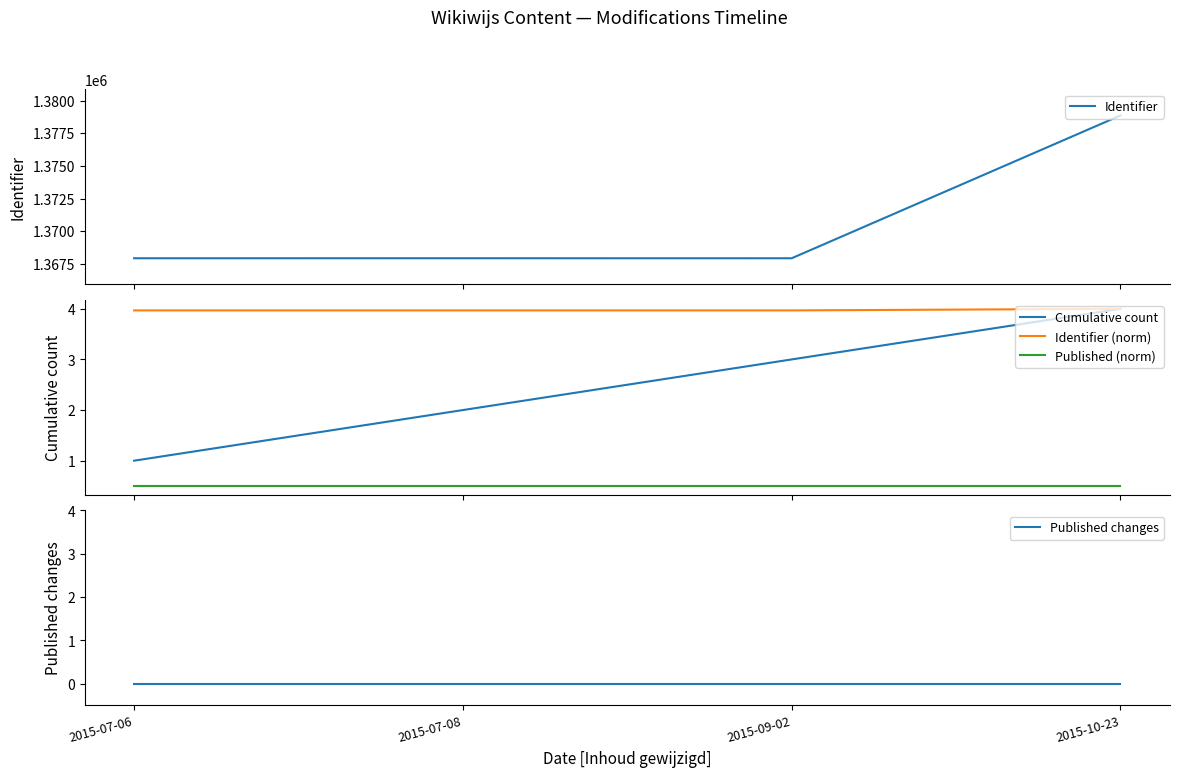

At how many categories does at least one series exceed 511125?

4